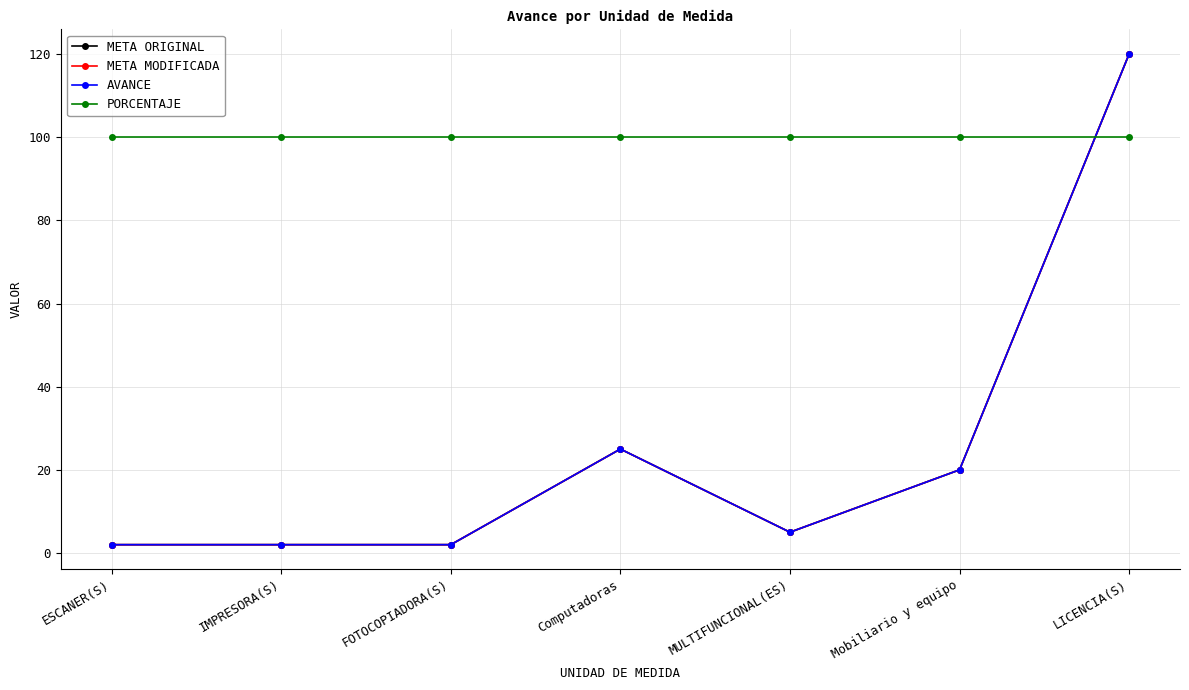

How many lines are shown in the chart?

4